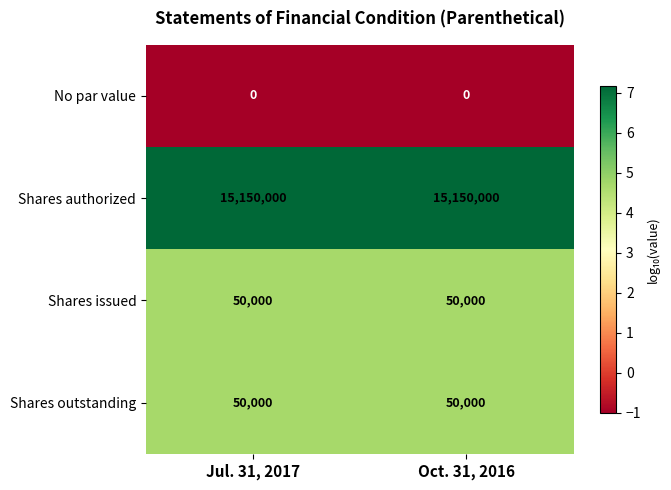

What is the maximum value for Shares issued?

50000